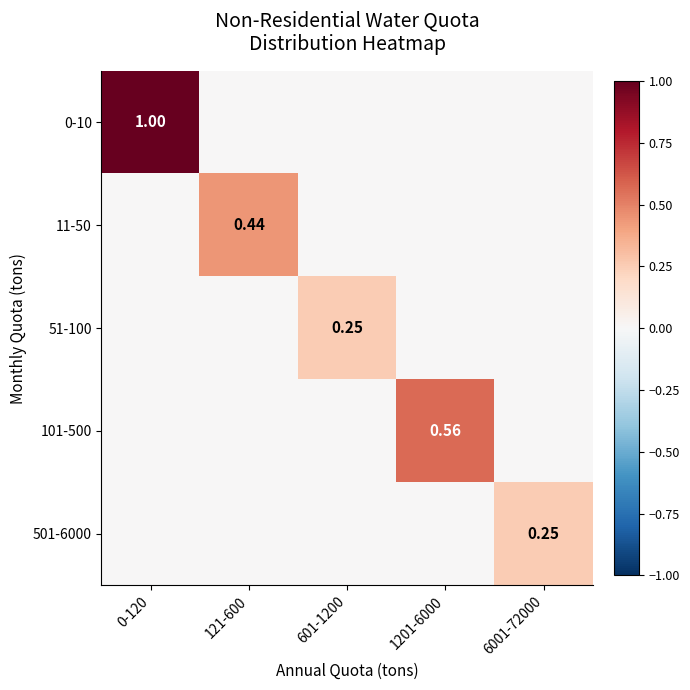

The value of 51-100 at 601-1200 is 0.2. True or false?

False